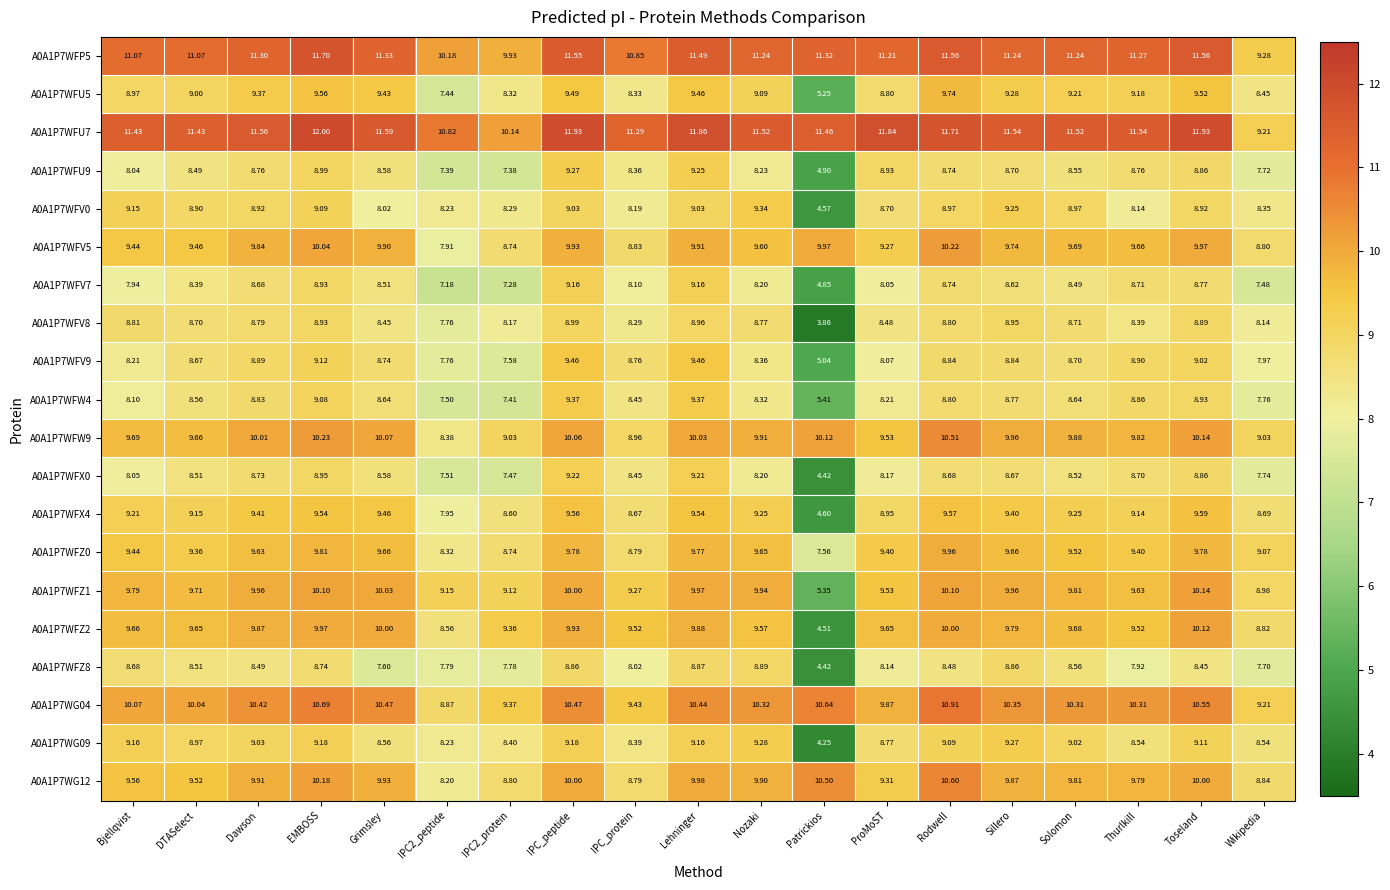

At which category does the chart reach its minimum across all series?

Patrickios